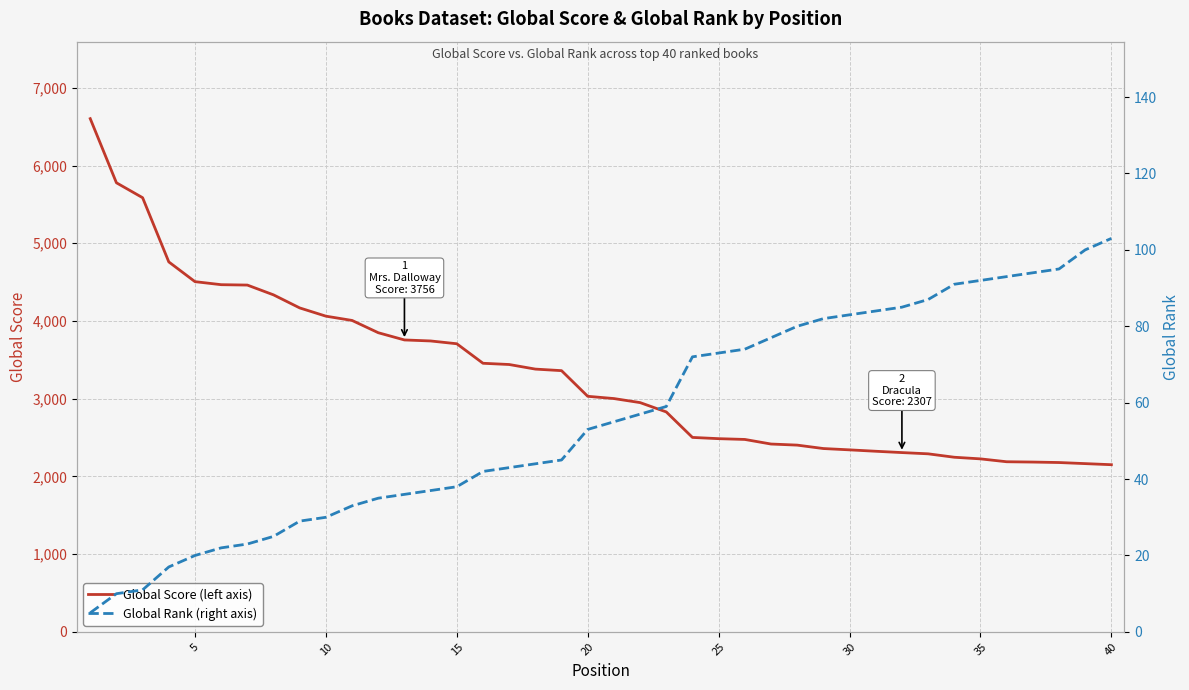

Which series has the largest total across all categories?

Global Score (left axis)